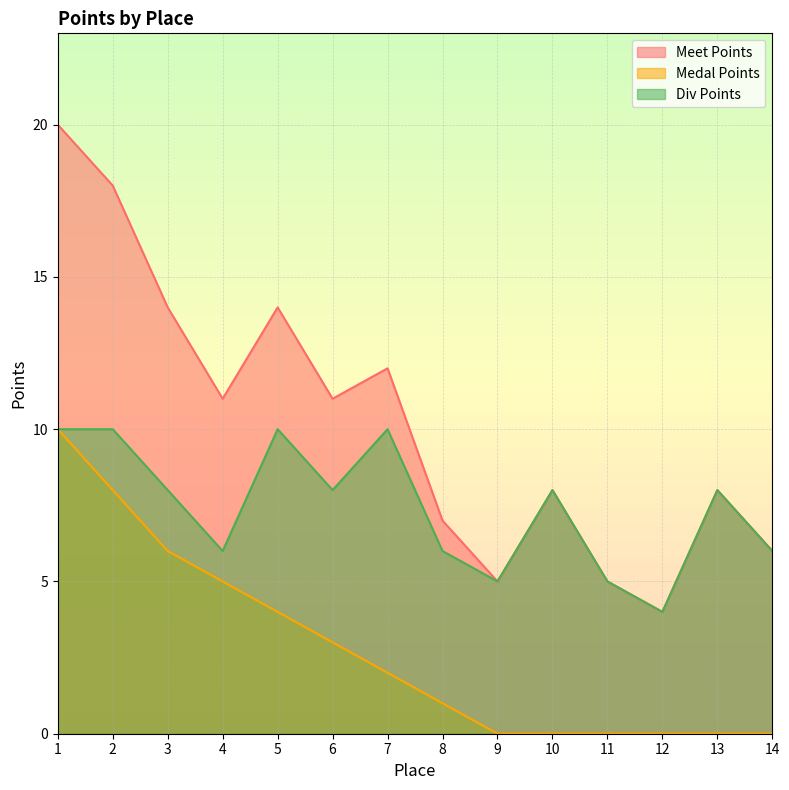

Which category has the highest value in the Div Points series?

1